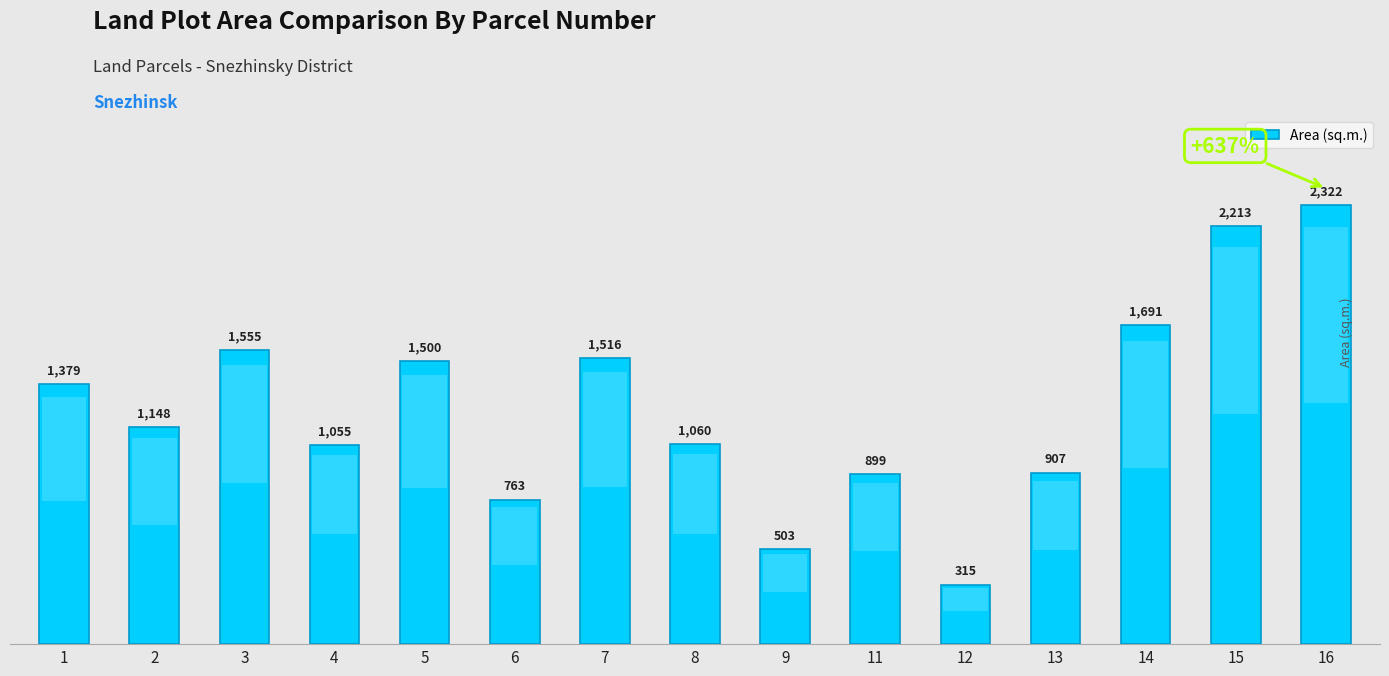

The chart shows a value of 1555 at 3. True or false?

True